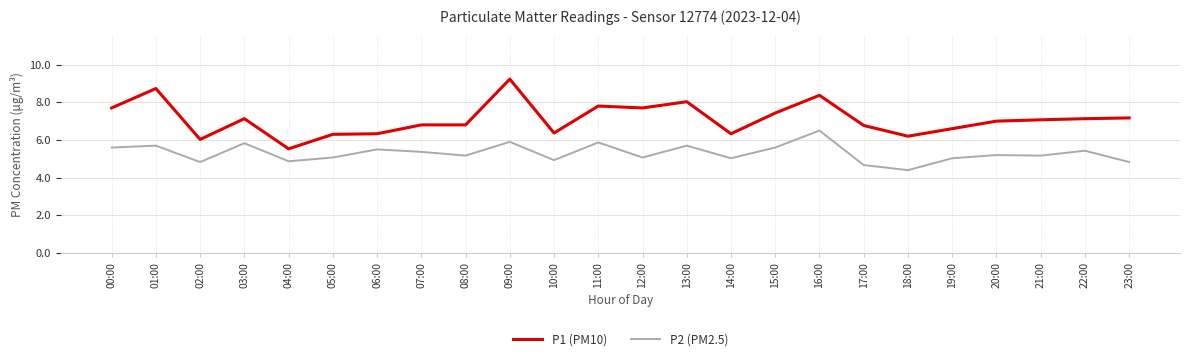

Between 02:00 and 13:00, which series saw the biggest shift?

P1 (PM10)